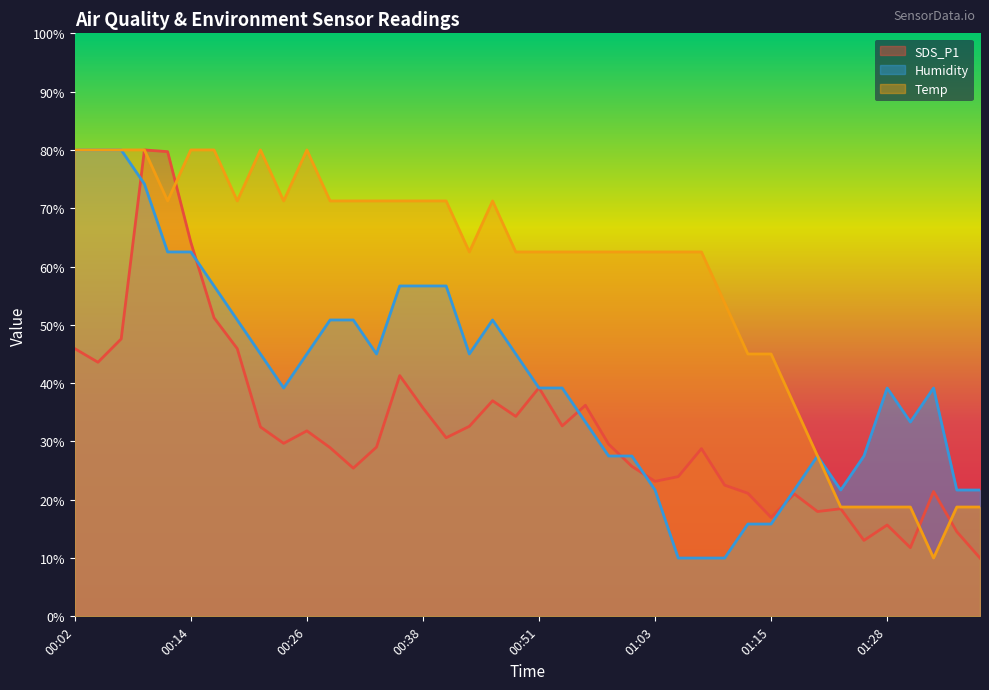

The value of Humidity at 01:35 is 21.7. True or false?

True